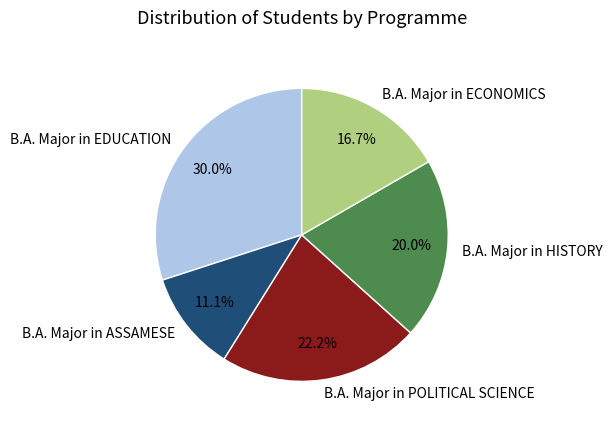

Does B.A. Major in ASSAMESE account for over 50% of the chart?

No